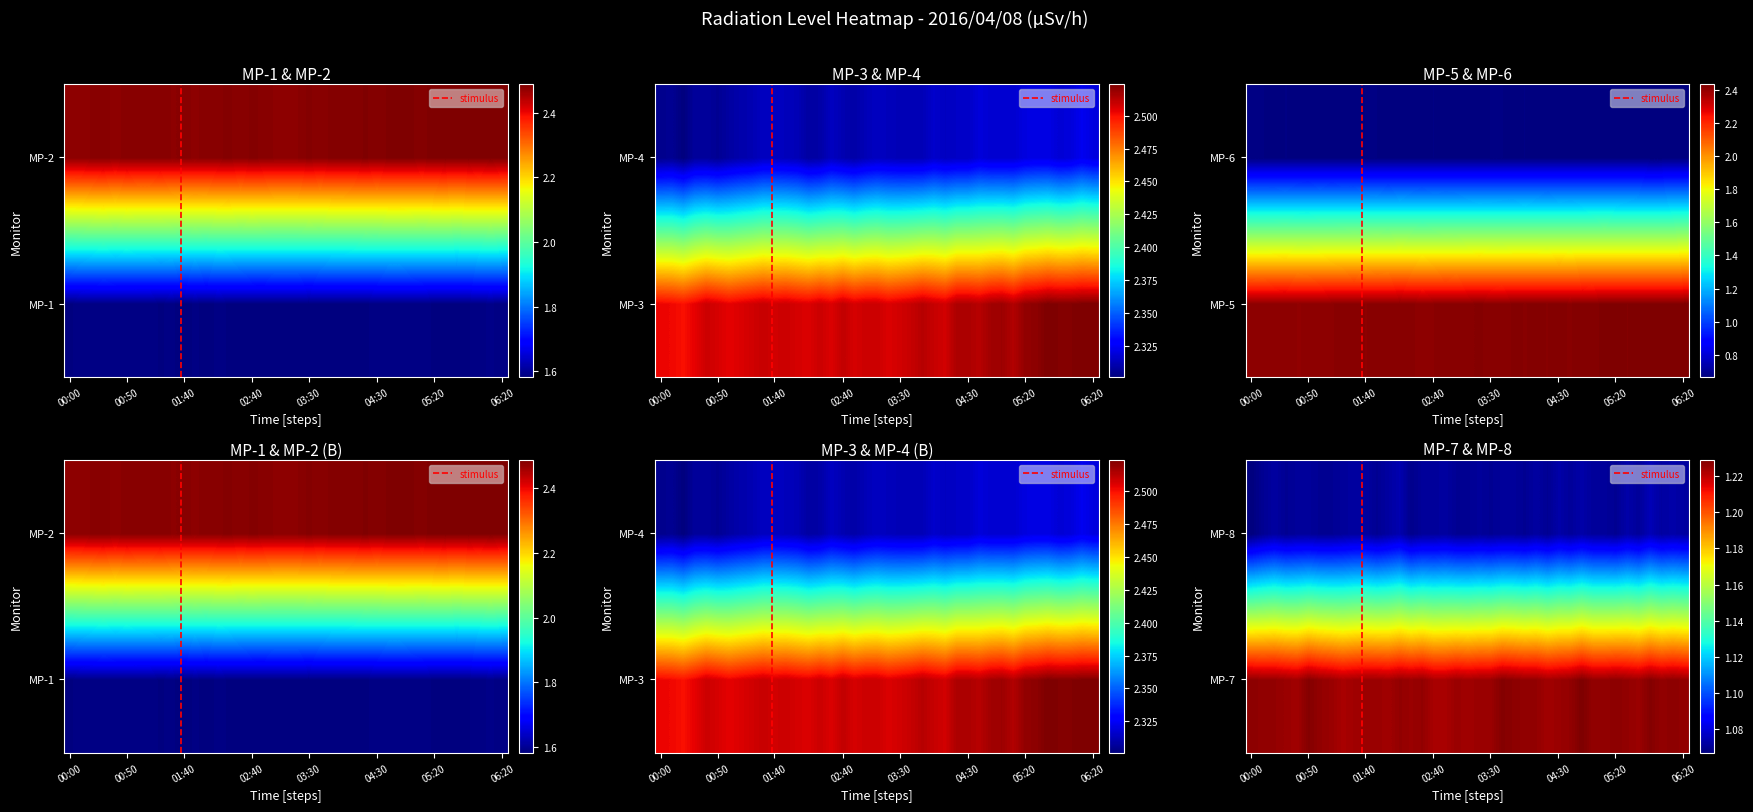

What is the approximate value of MP-7 at 06:20?

1.2